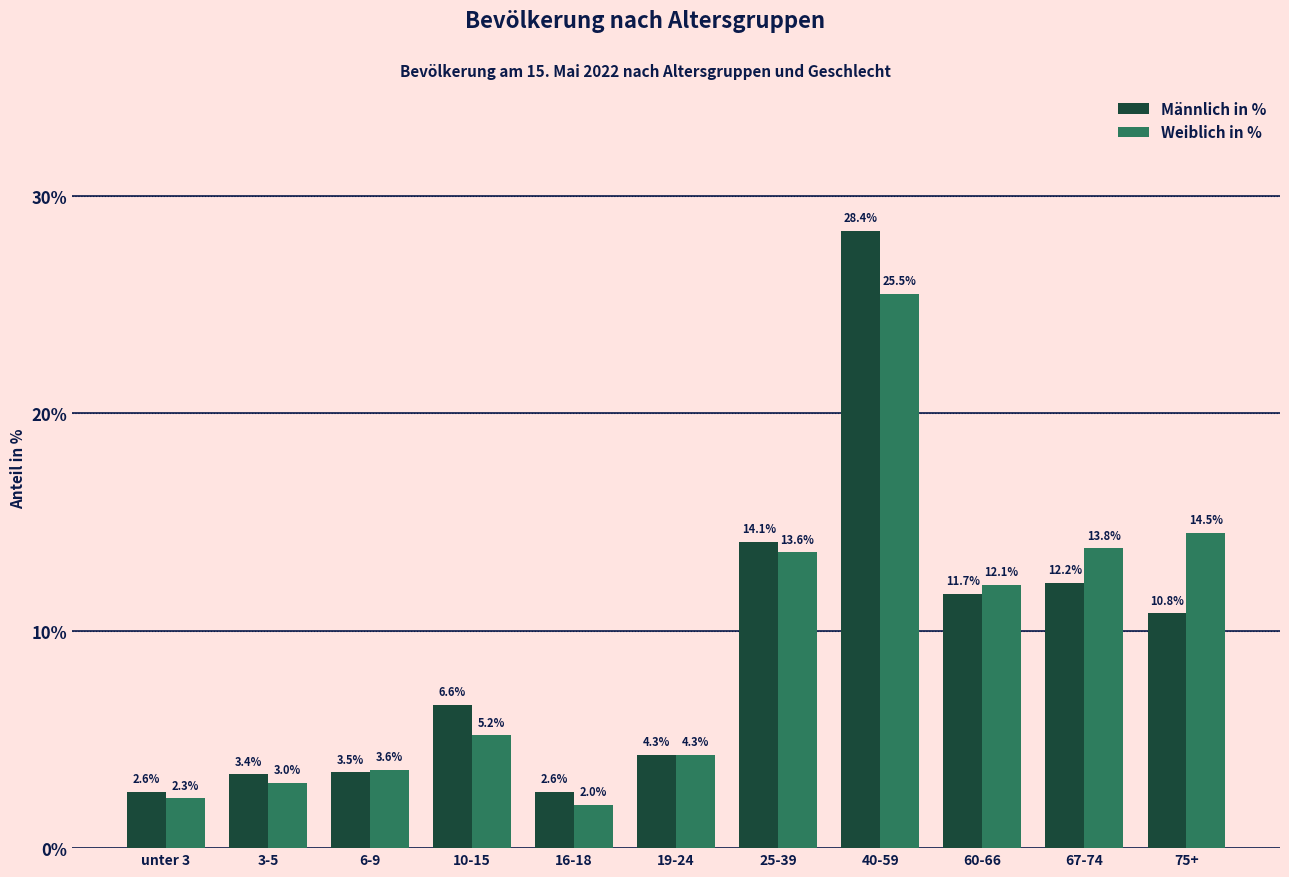

Where does the Männlich in % series first go above 6?

10-15